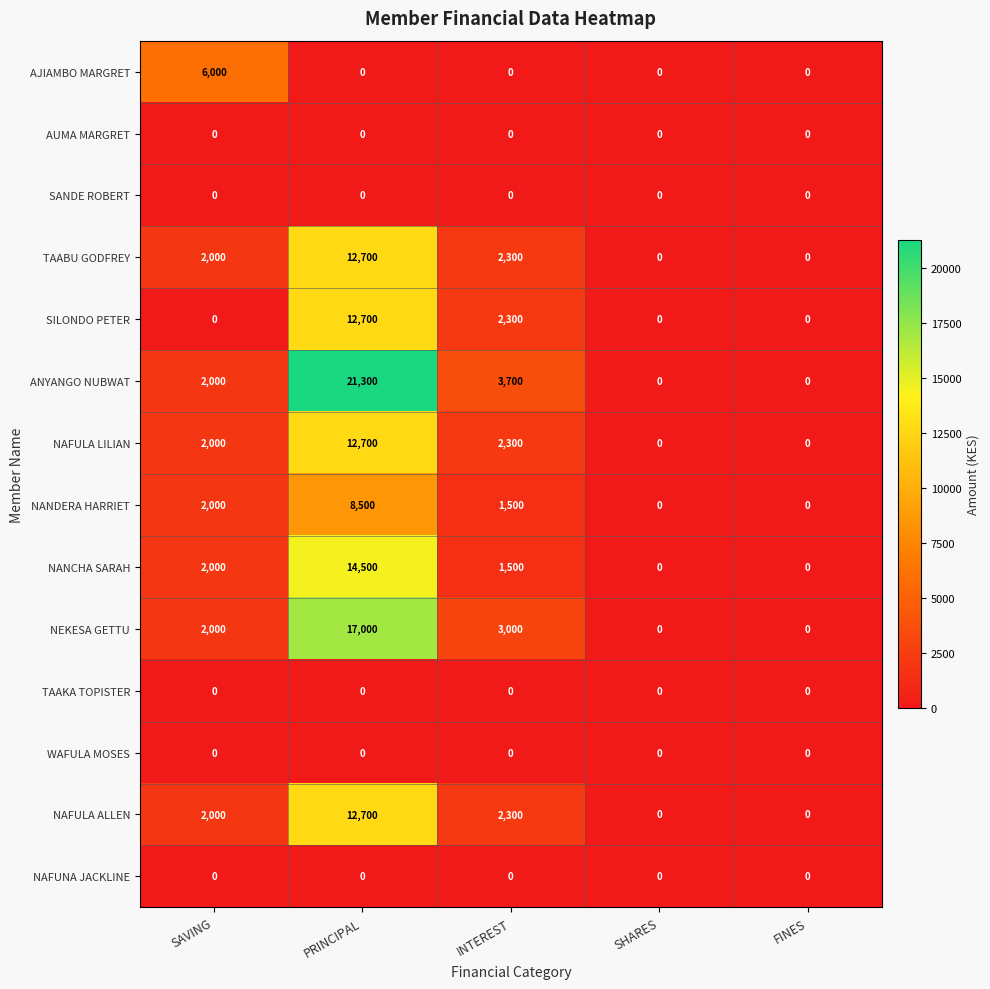

How many categories are shown in the chart?

5